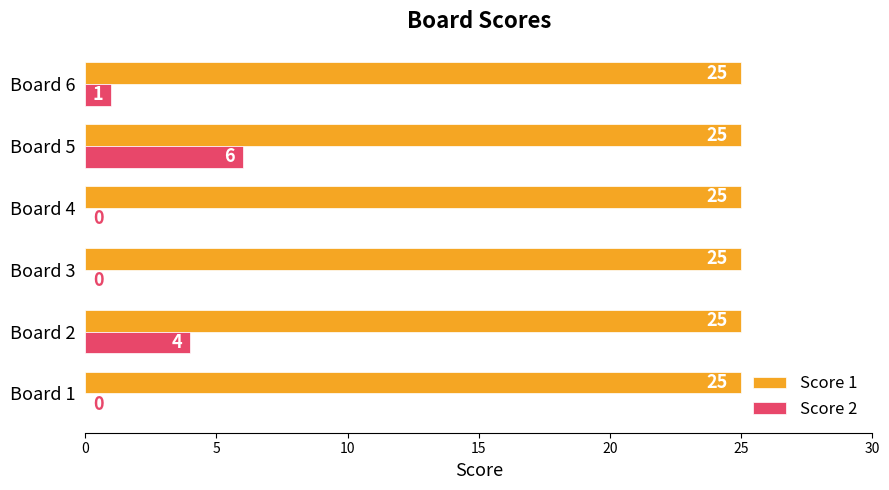

Which series has the widest spread of values?

Score 2